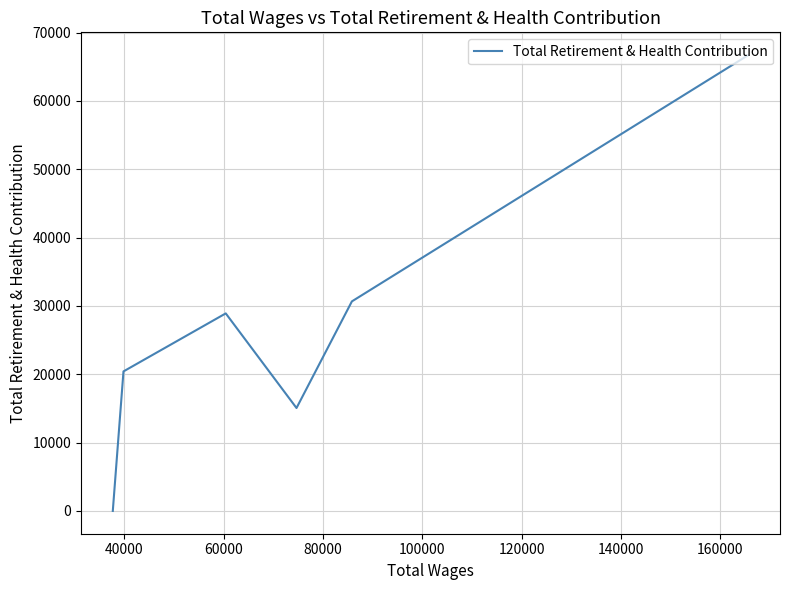

How many values exceed 28907?

2